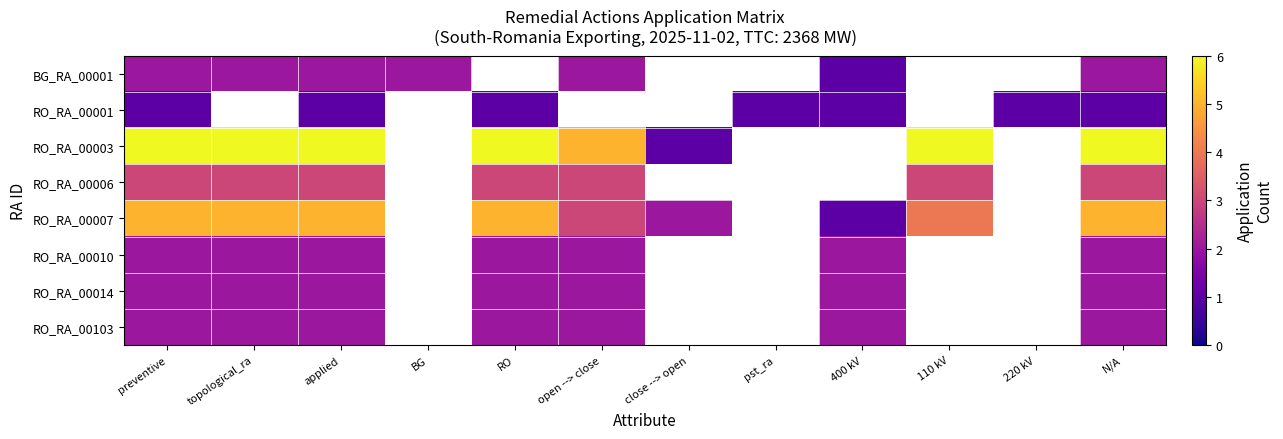

Which series has the largest range (max minus min)?

RO_RA_00003